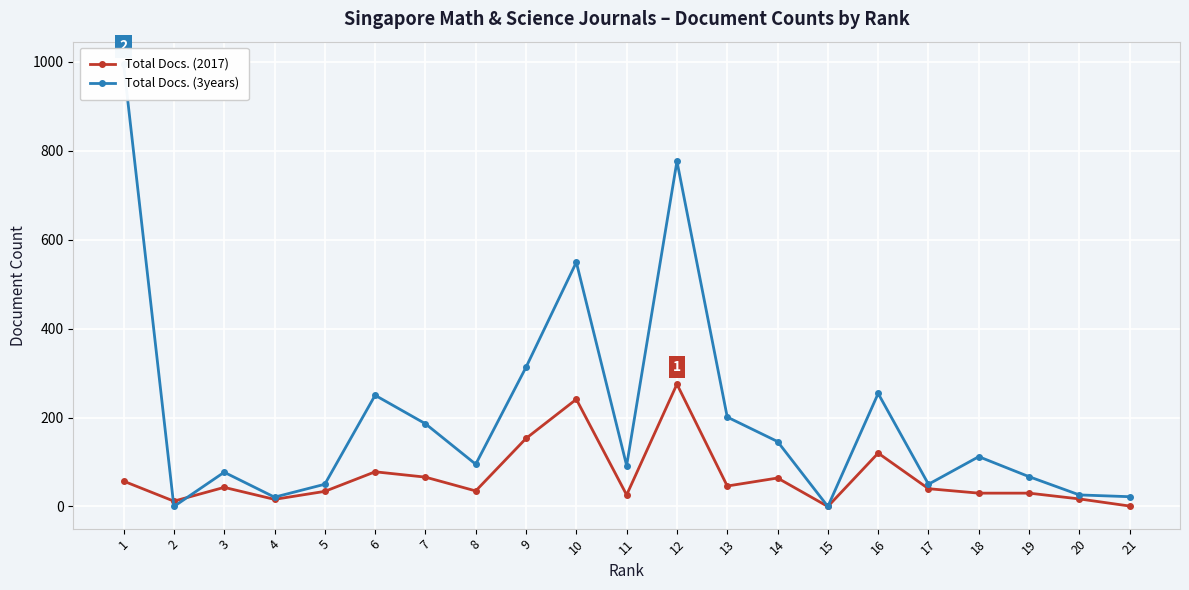

Between 5 and 18, which is larger?

5